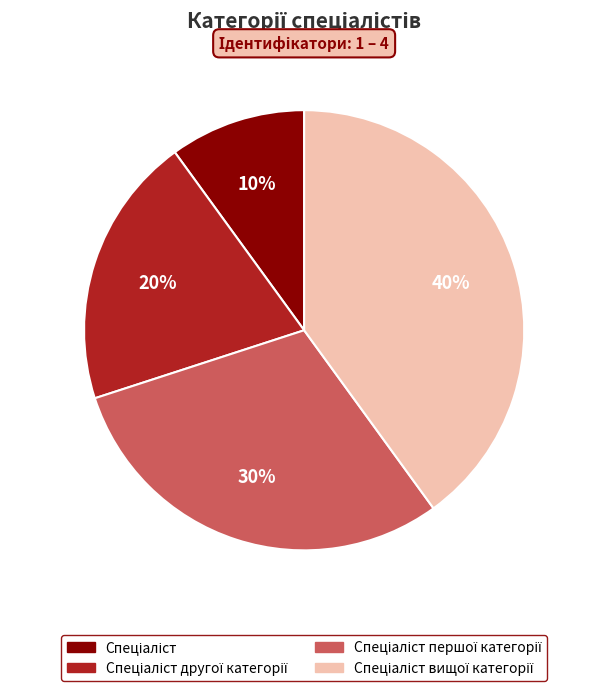

Is there any slice that represents more than half of the pie?

No